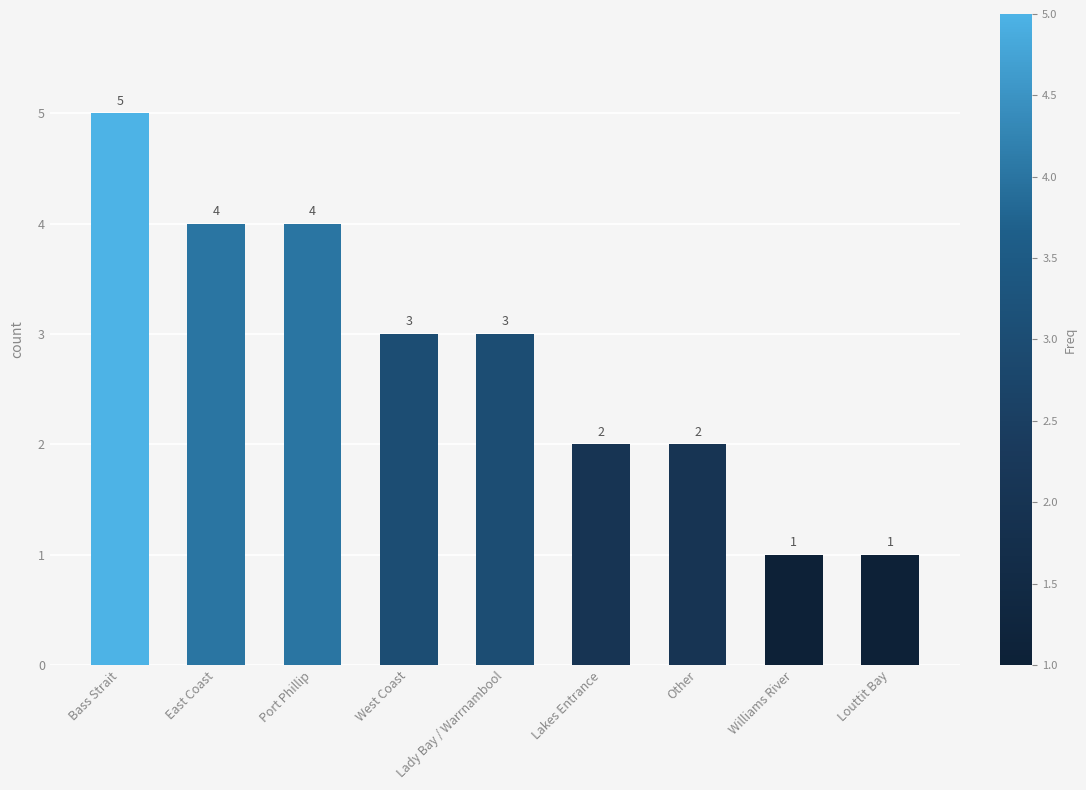

Which category has the highest value across all series?

Bass Strait